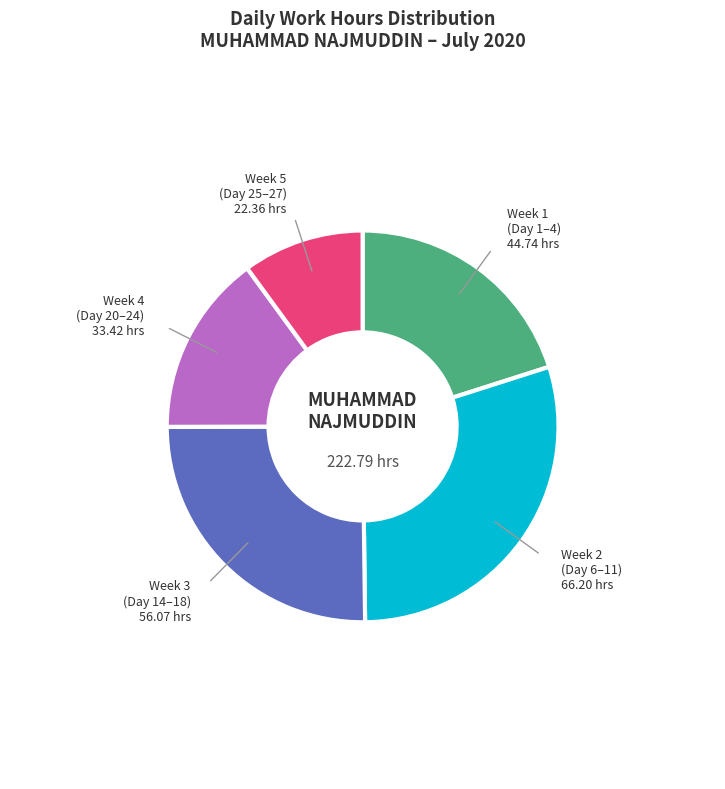

Does any single category account for the majority?

No